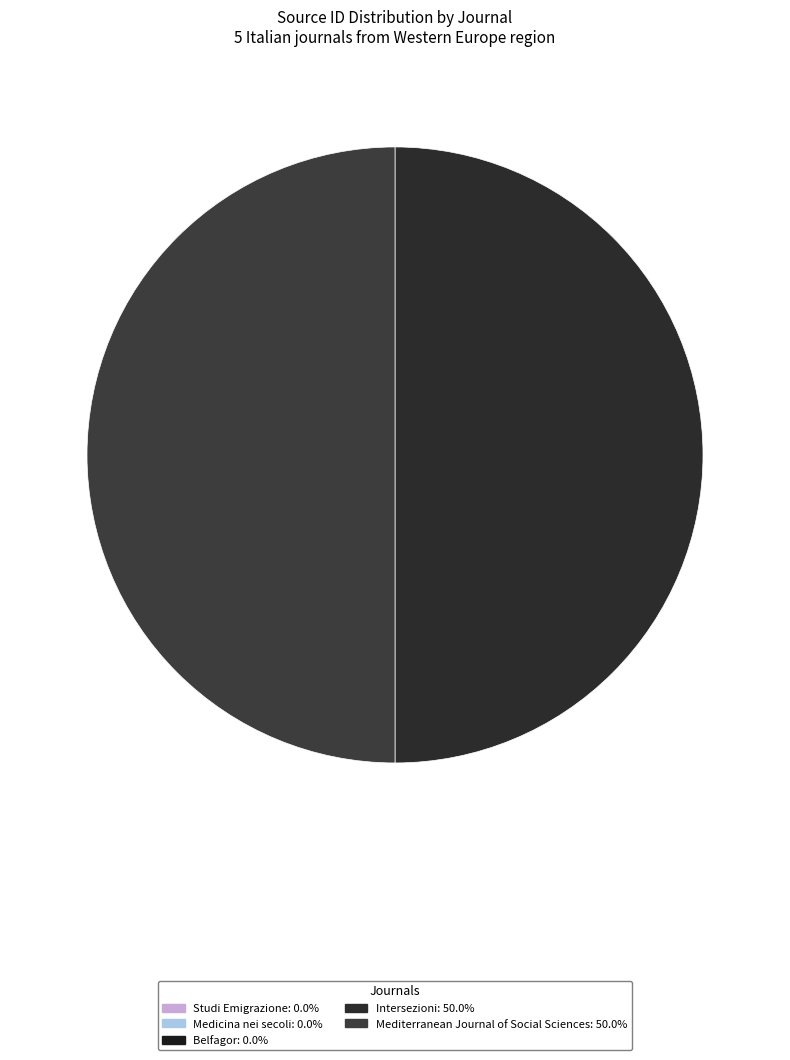

To the nearest percent, what is the difference between the largest and smallest slice percentages?

50%